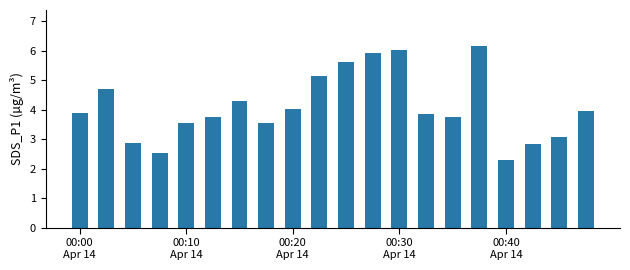

What is the difference between the second highest and minimum values?

3.7